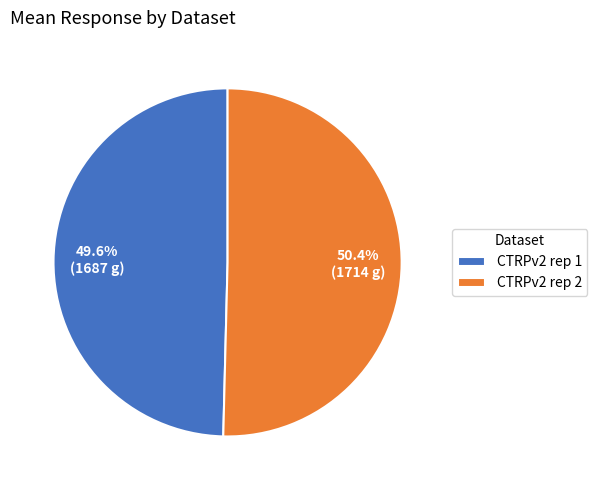

Between CTRPv2 rep 2 and CTRPv2 rep 1, which is larger?

CTRPv2 rep 2